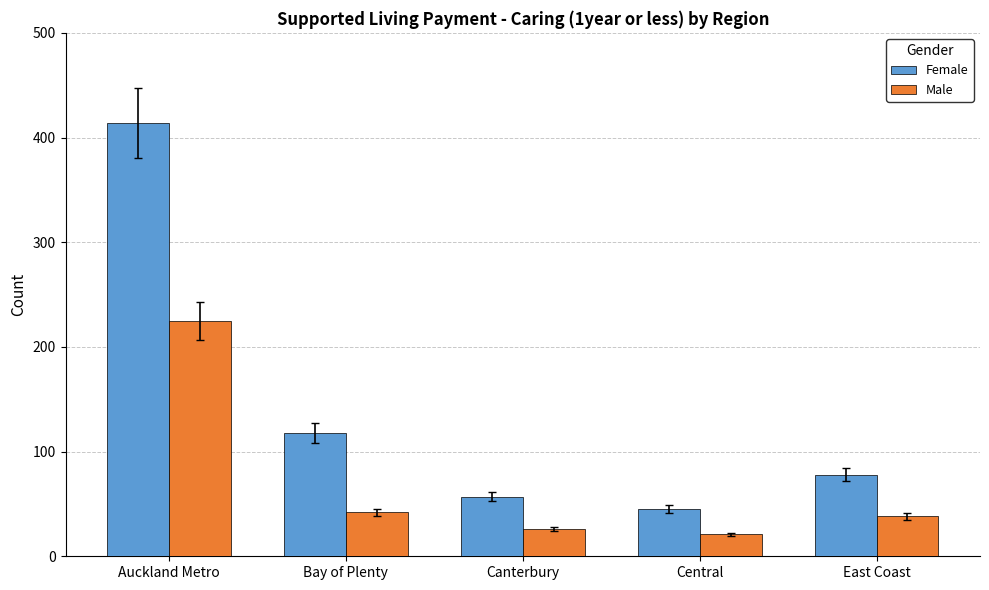

What is the difference between the highest and lowest values at Bay of Plenty?

76